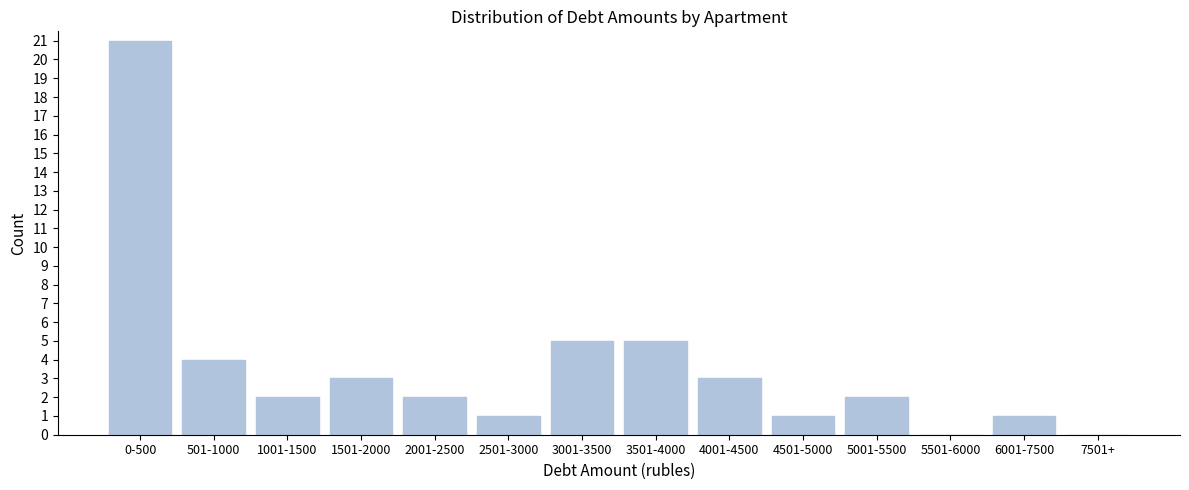

Reading left to right, what are all the values shown in this chart?

0-500=21	501-1000=4	1001-1500=2	1501-2000=3	2001-2500=2	2501-3000=1	3001-3500=5	3501-4000=5	4001-4500=3	4501-5000=1	5001-5500=2	5501-6000=0	6001-7500=1	7501+=0